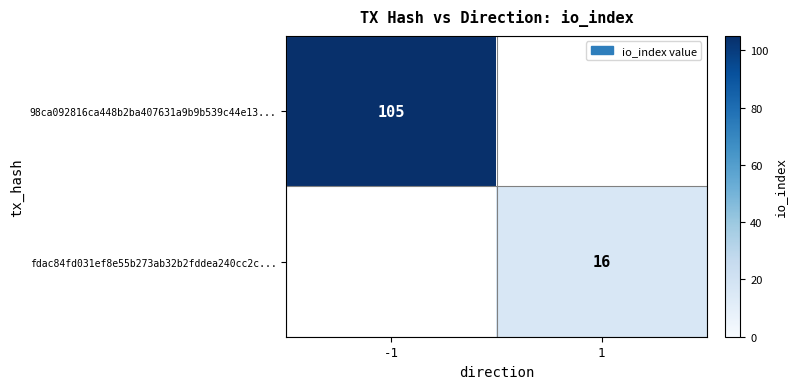

Between 1 and -1, which is larger?

-1